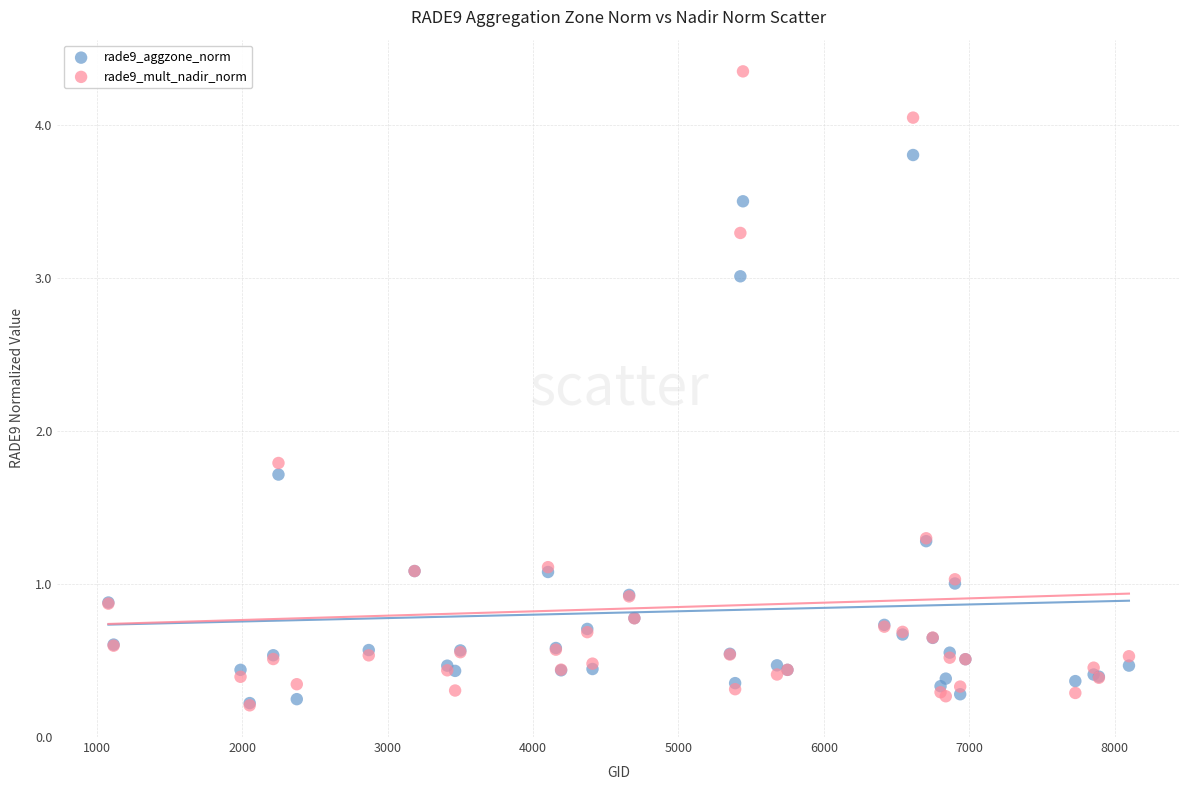

Across all series, what Y value is closest to 2?

1.8